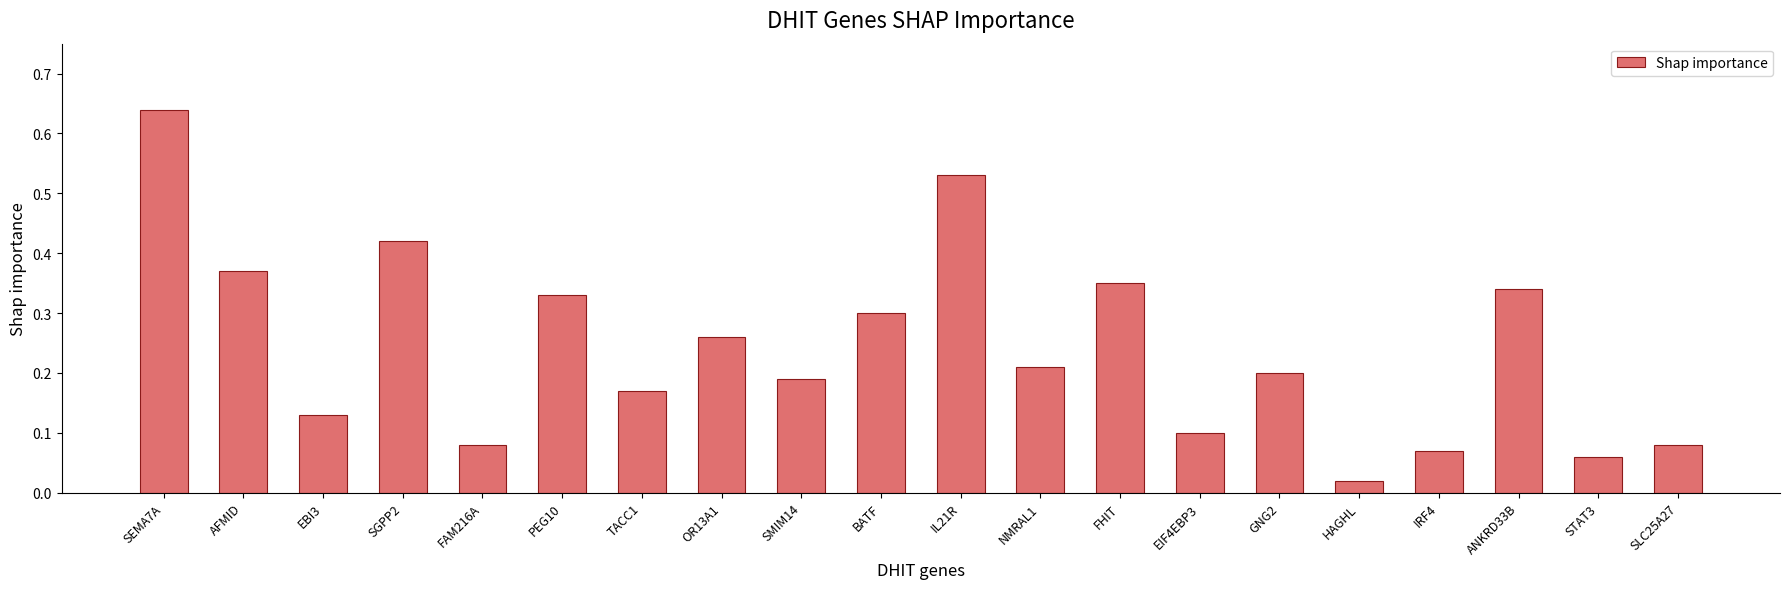

What position from the right is BATF?

11